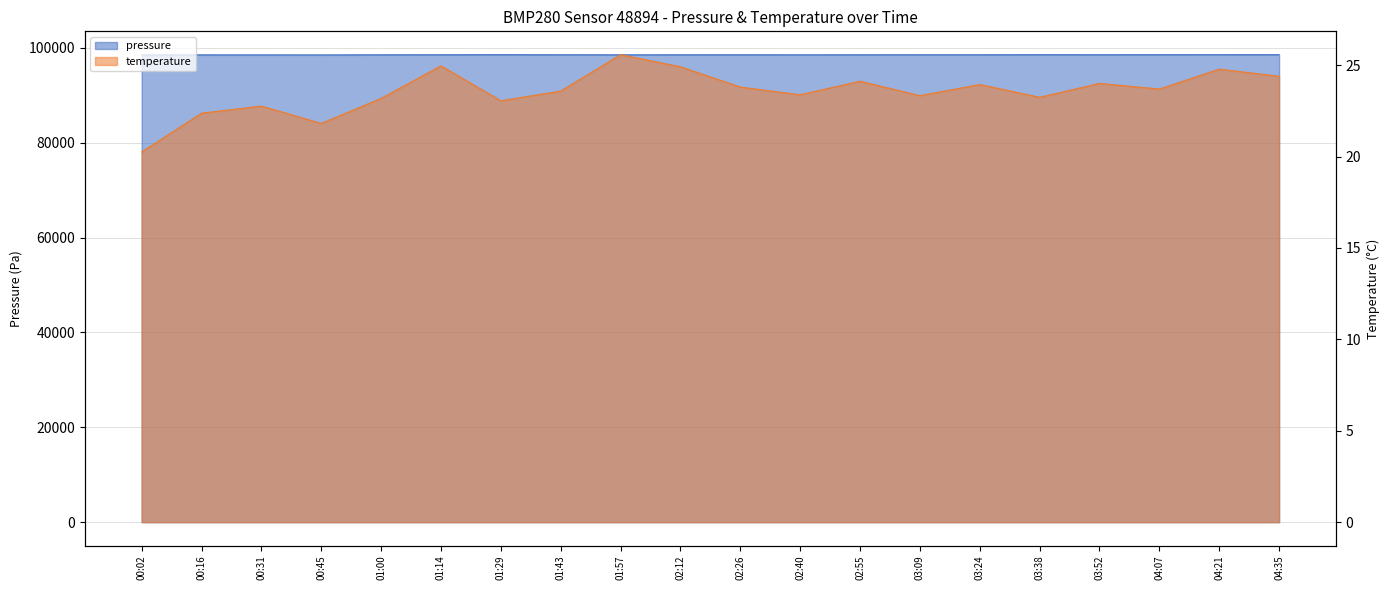

What is the difference between the pressure values at 01:43 and 01:14?

2.7